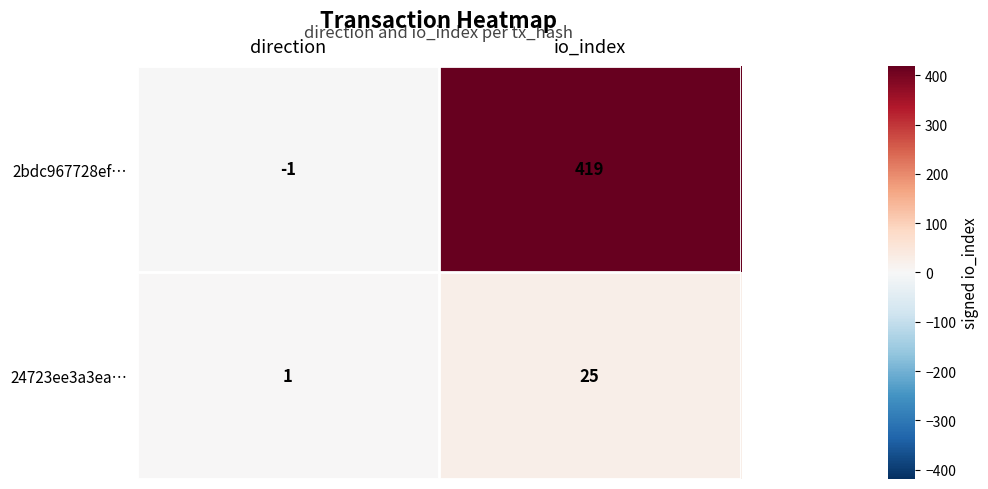

What is the total value across all series at io_index?

444